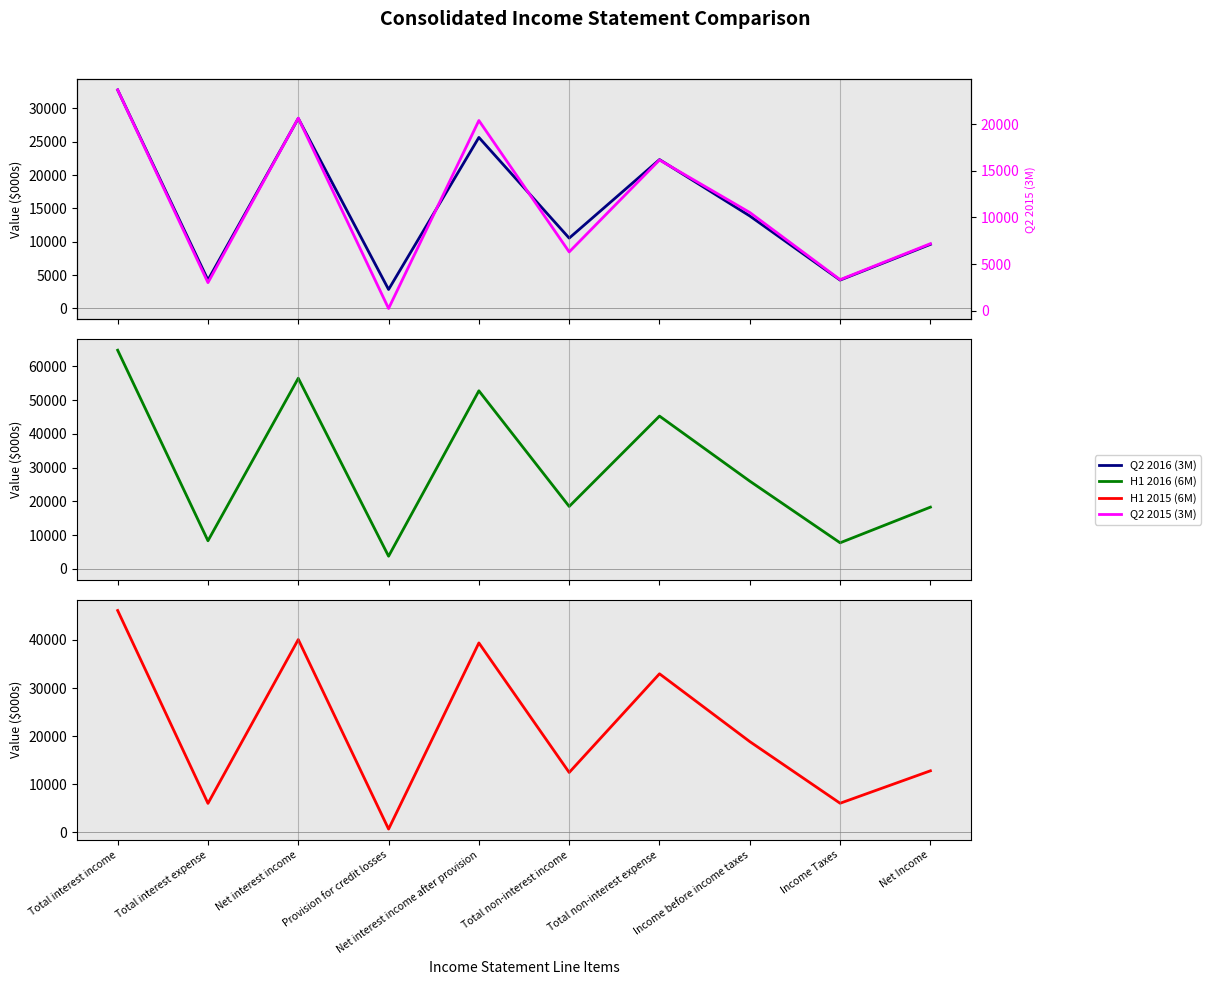

What is the label of the 9th point from the right?

Total interest expense